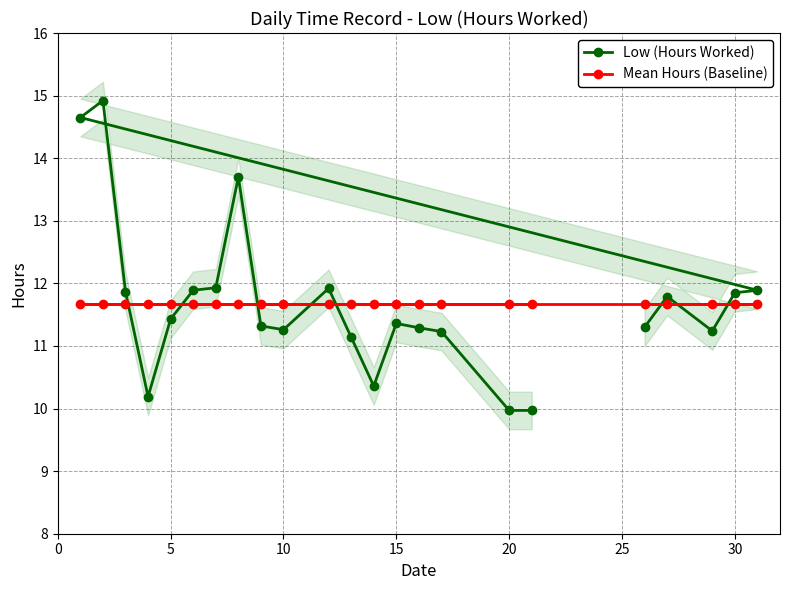

How many lines are shown in the chart?

2